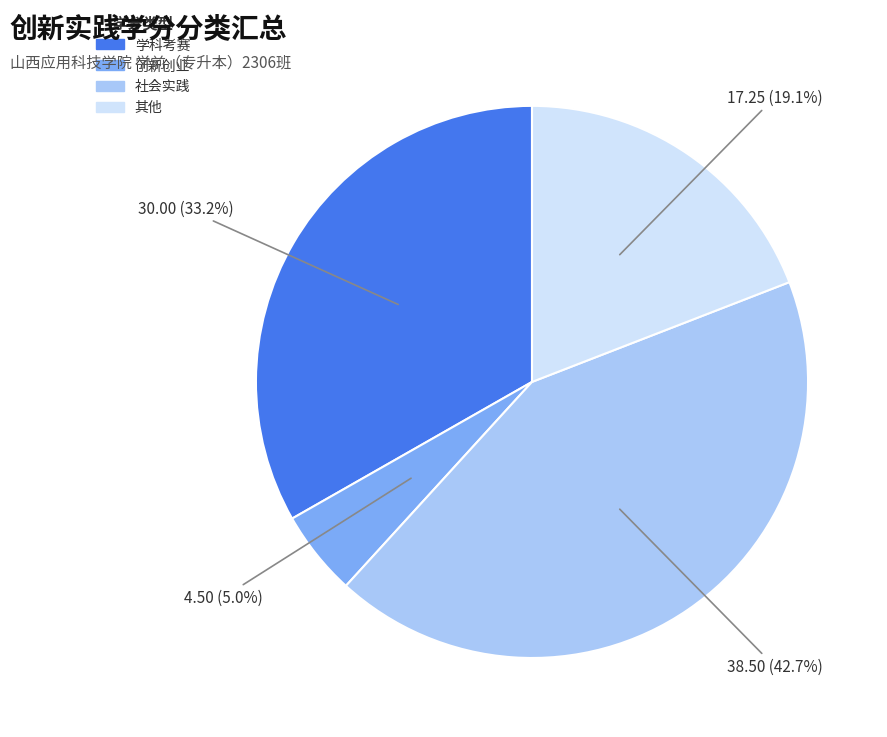

Between 创新创业 and 学科考赛, which is larger?

学科考赛